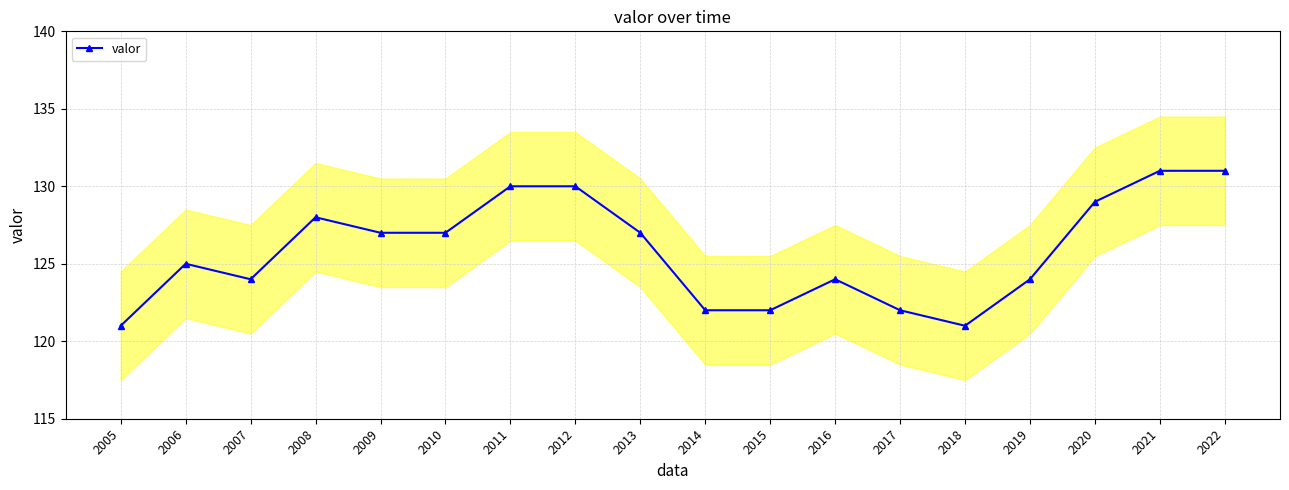

What is the approximate value at 2007, to the nearest 5?

125